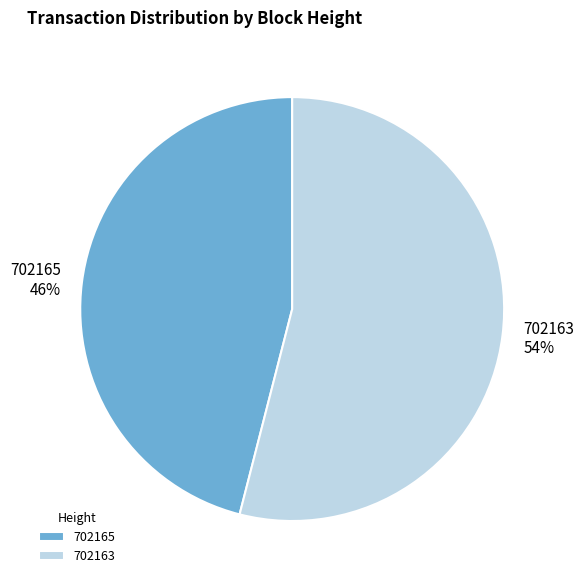

Which category accounts for the majority?

702163